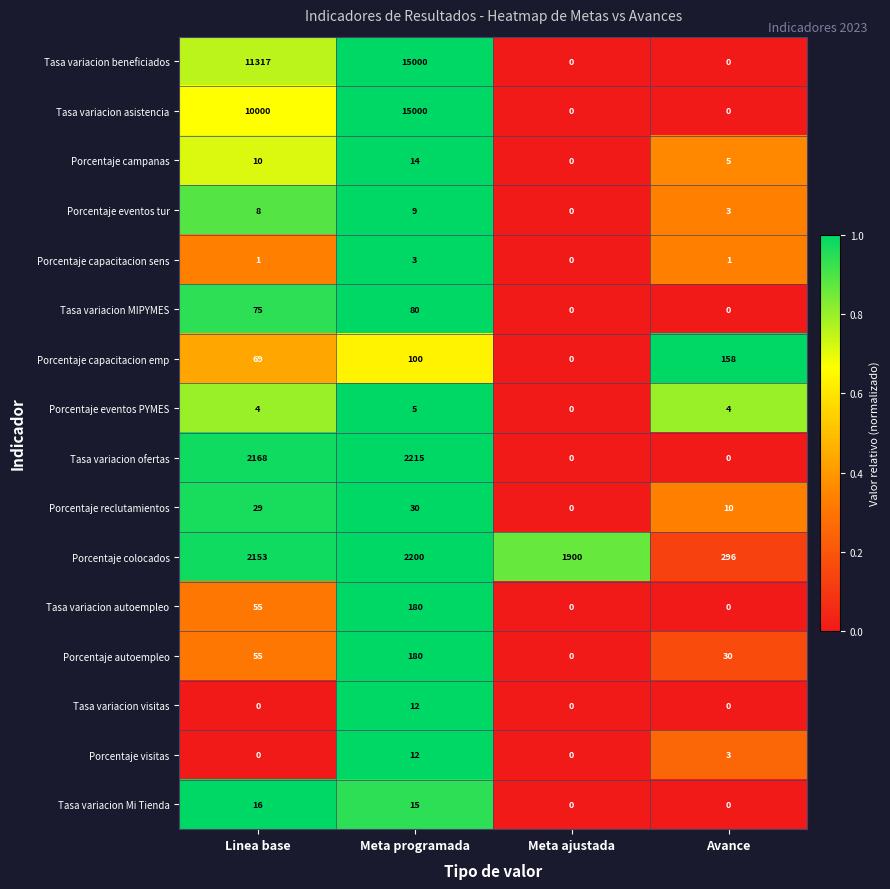

At how many categories does at least one series exceed 0?

4